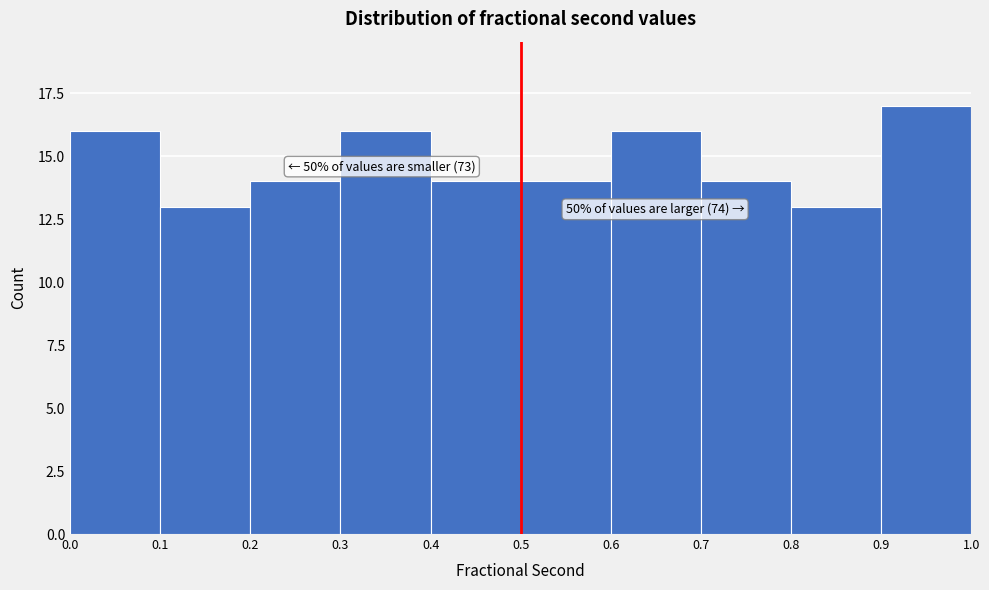

Which range on the x-axis has the tallest bar?

0.9 to 1.0